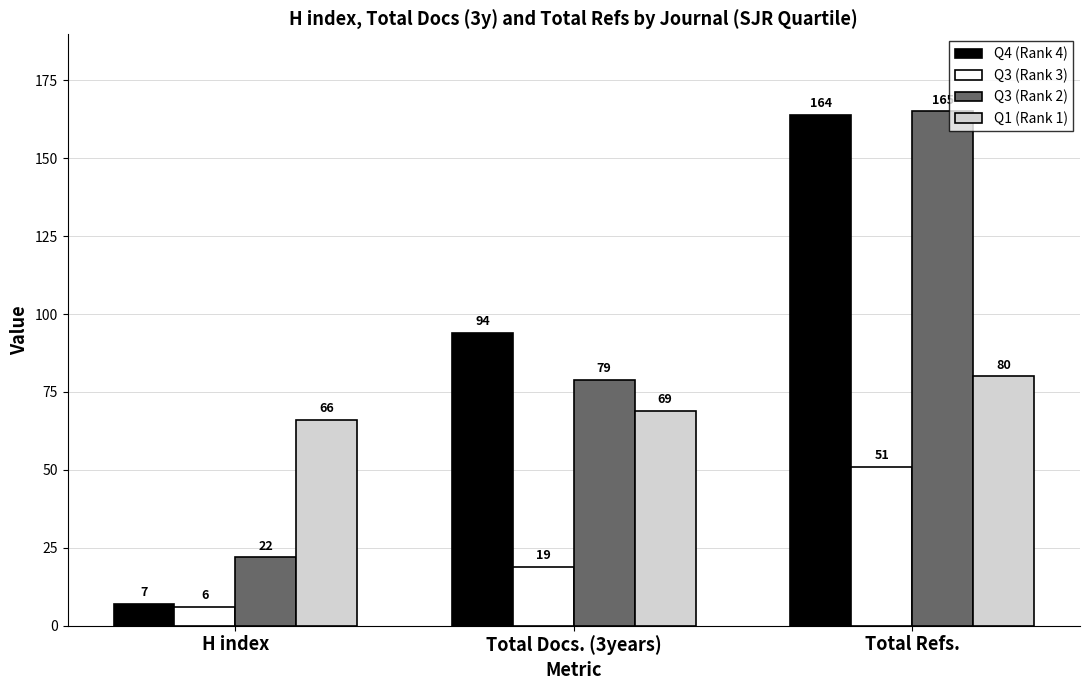

What is the value of the Q4 (Rank 4) bar at the 1st from the left?

7